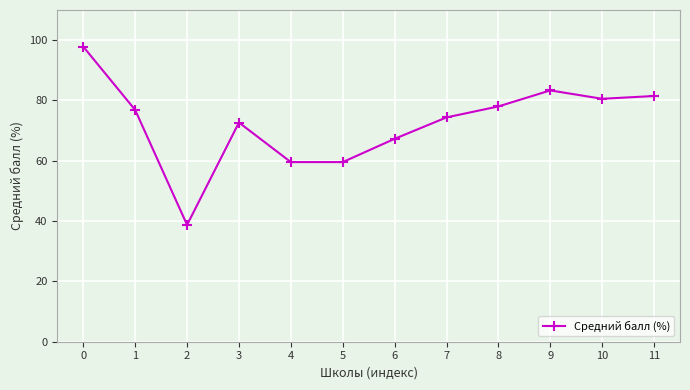

True or false: the data shows 48.3 at 3.

False